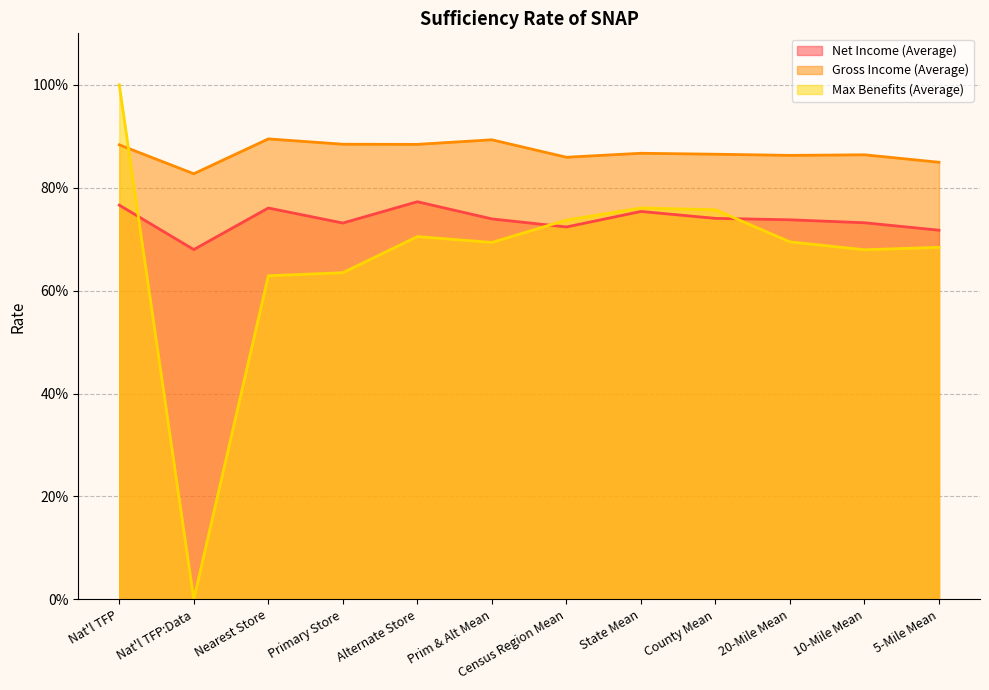

Reading left to right, what are all the values shown in this chart?

Net Income (Average): 0.8	0.7	0.8	0.7	0.8	0.7	0.7	0.8	0.7	0.7	0.7	0.7
Gross Income (Average): 0.9	0.8	0.9	0.9	0.9	0.9	0.9	0.9	0.9	0.9	0.9	0.8
Max Benefits (Average): 1.0	0.0	0.6	0.6	0.7	0.7	0.7	0.8	0.8	0.7	0.7	0.7